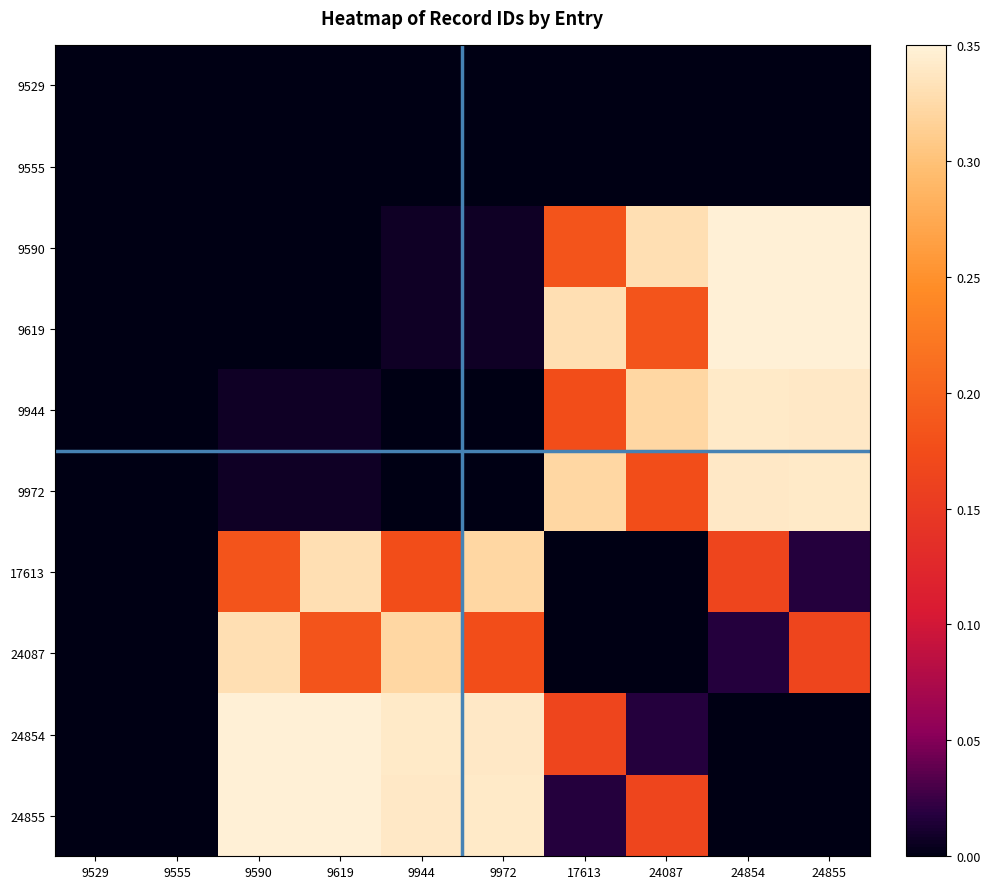

At 17613, list the series in order from smallest to largest.

9529, 9555, 17613, 24087, 24855, 24854, 9944, 9590, 9972, 9619